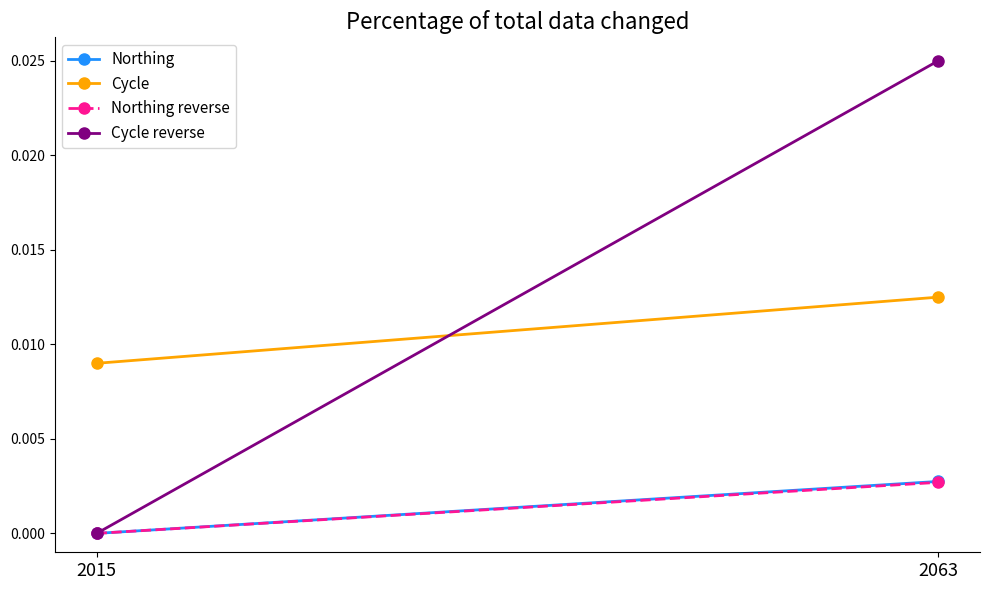

Between 2015 and 2063, which is larger?

2063